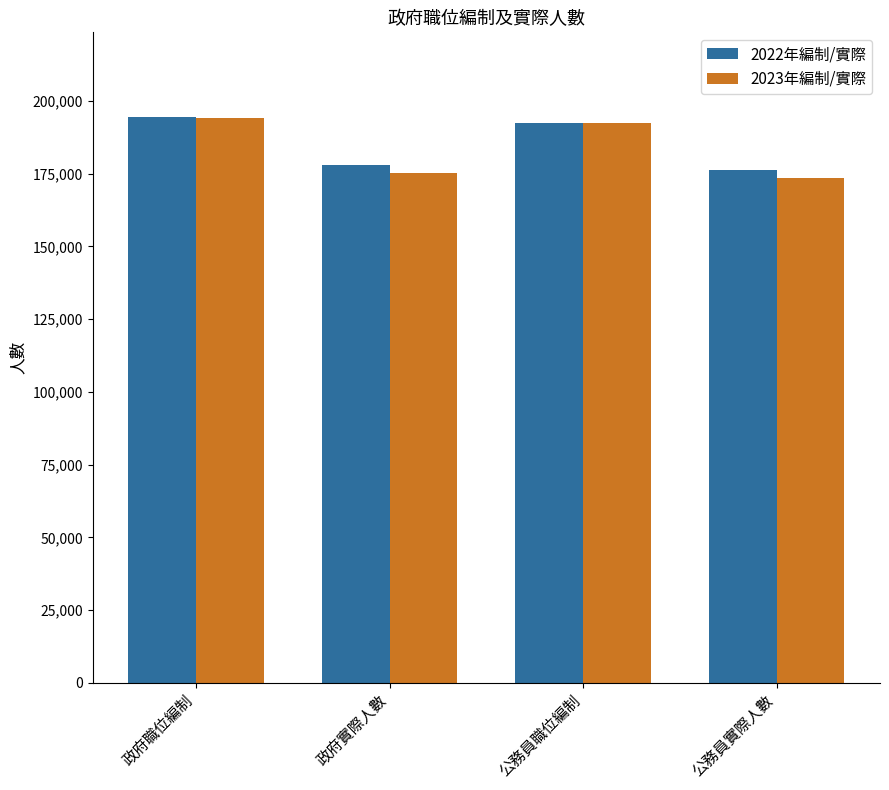

Reading right to left, extract all data points from this chart.

2022年編制/實際: 公務員實際人數=176244	公務員職位編制=192561	政府實際人數=177897	政府職位編制=194440
2023年編制/實際: 公務員實際人數=173643	公務員職位編制=192323	政府實際人數=175246	政府職位編制=194211